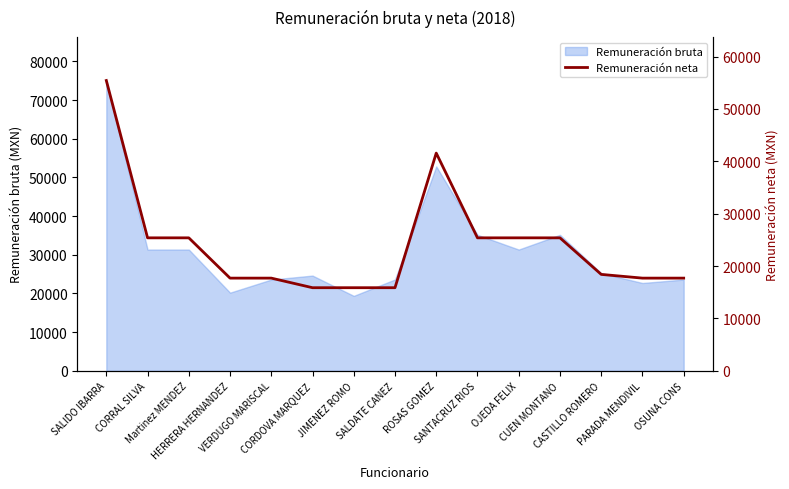

What position from the right is OSUNA CONS?

1